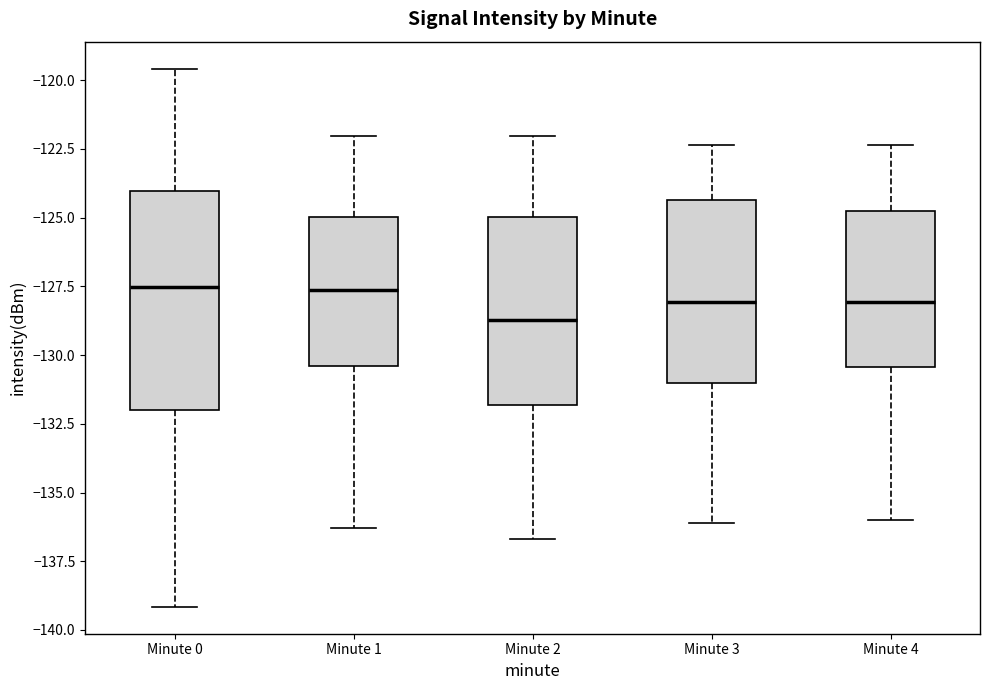

Reading left to right, transcribe this box plot: for each box, give where its median line is, the range the box spans, and where its two whiskers end, as read against the y-axis. The values are not printed on the chart, so give them approximately, as read against the axis.

Minute 0: median -127.5, box -132.0 to -124.0, whiskers -139.0 to -119.5
Minute 1: median -127.5, box -130.5 to -125.0, whiskers -136.5 to -122.0
Minute 2: median -128.5, box -132.0 to -125.0, whiskers -136.5 to -122.0
Minute 3: median -128.0, box -131.0 to -124.5, whiskers -136.0 to -122.5
Minute 4: median -128.0, box -130.5 to -125.0, whiskers -136.0 to -122.5